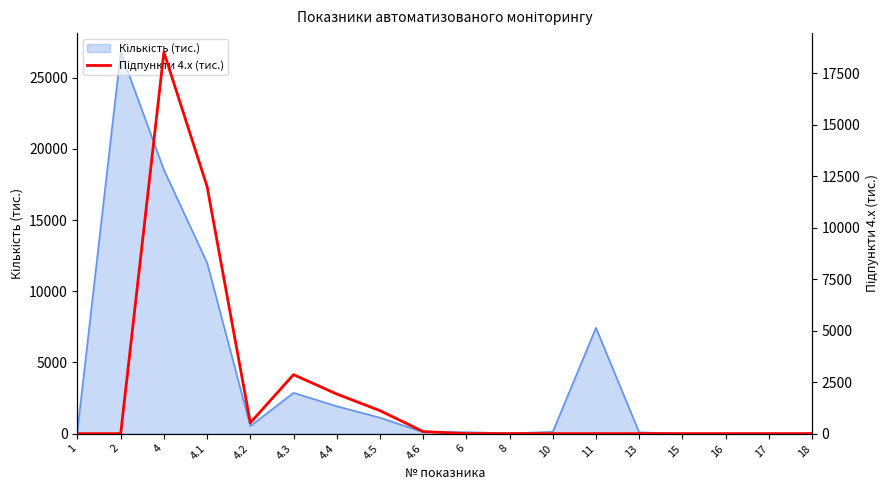

Is it true that the value at 13 is 0.0?

True